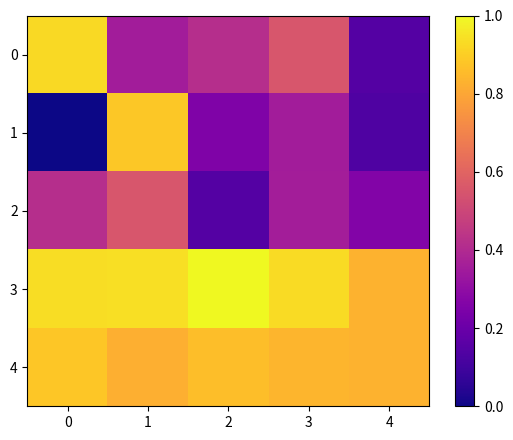

At which category is the sum across all series the highest?

1